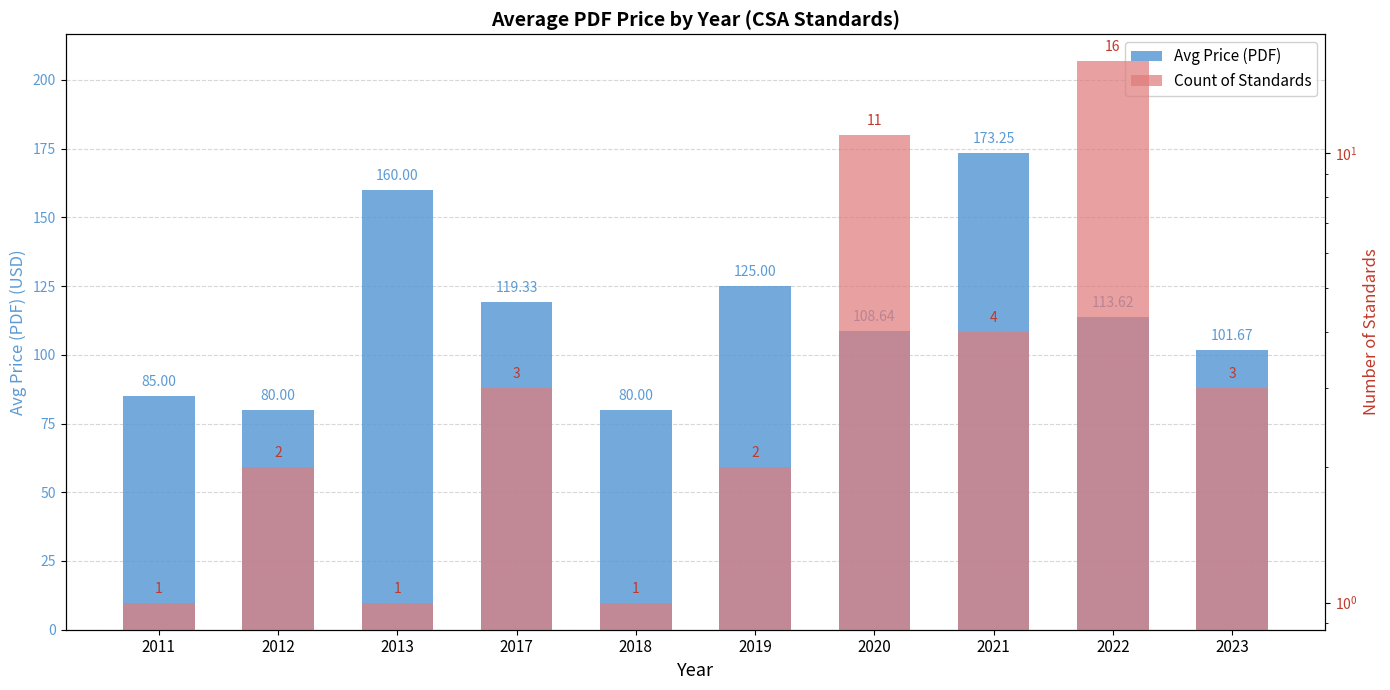

List the labels in order of Avg Price (PDF) value, largest first.

2021, 2013, 2019, 2017, 2022, 2020, 2023, 2011, 2012, 2018